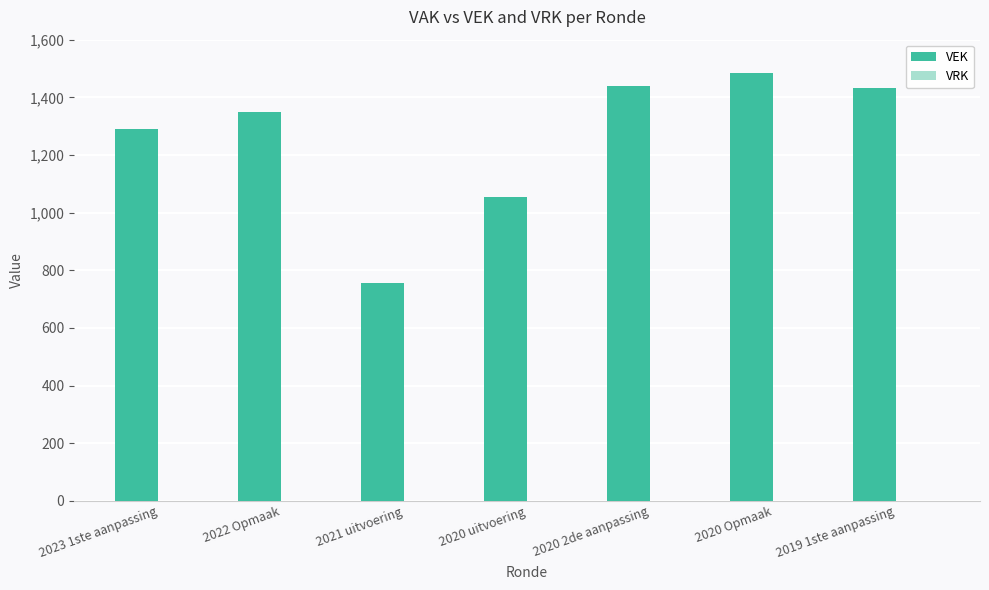

What is the difference between the maximum and second lowest values?

431